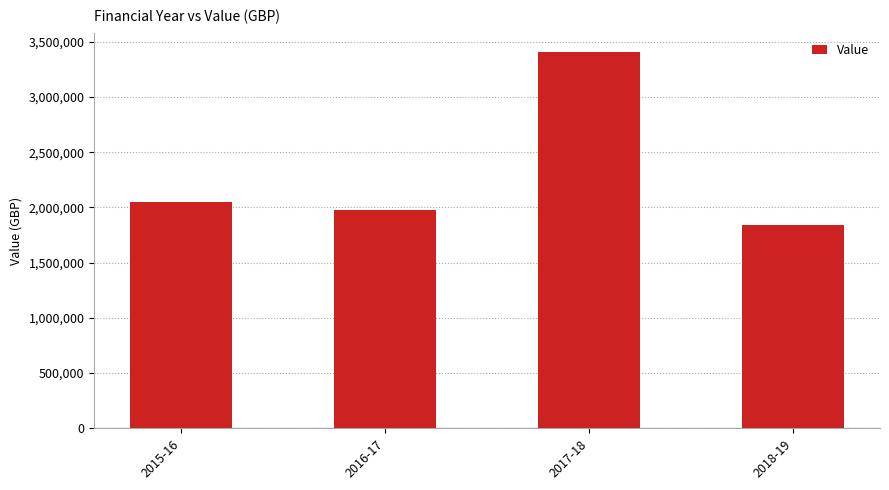

Reading right to left, list all the values displayed in this chart.

1837769.0	3412842.0	1973963.4	2049345.7